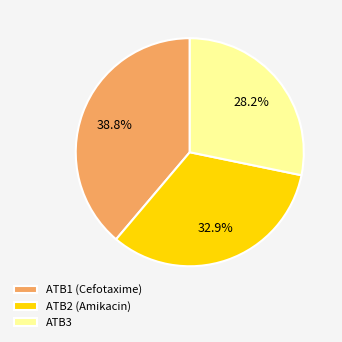

How many segments does this pie chart have?

3